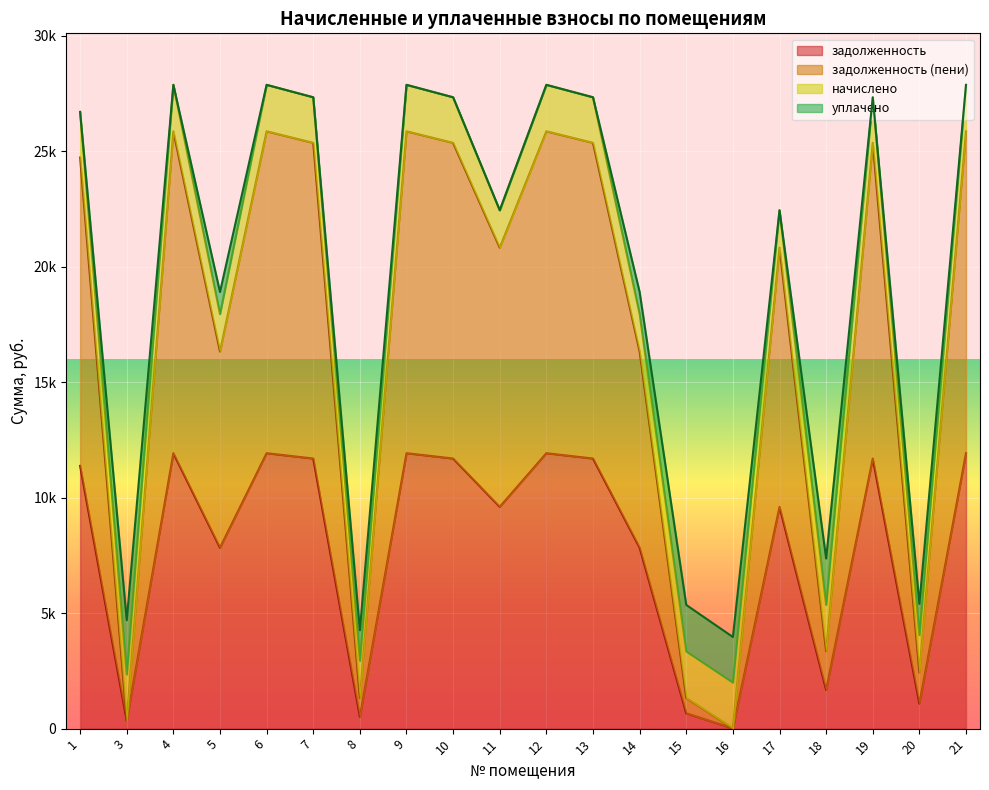

Does the chart display data point markers on the line(s)?

No